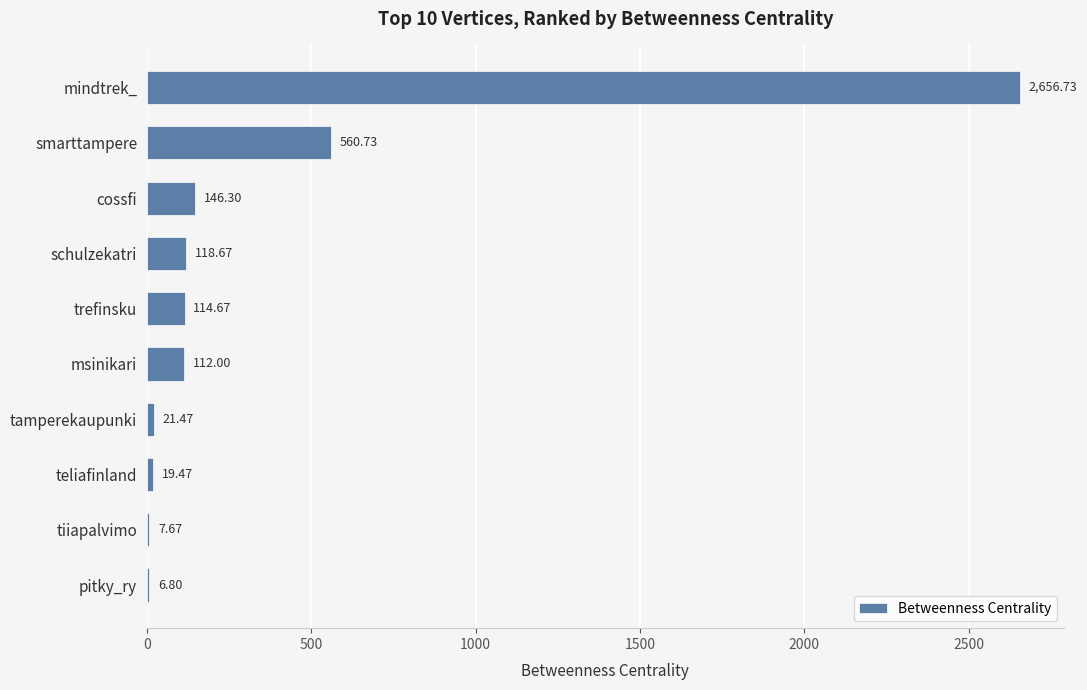

Between tamperekaupunki and mindtrek_, which is larger?

mindtrek_